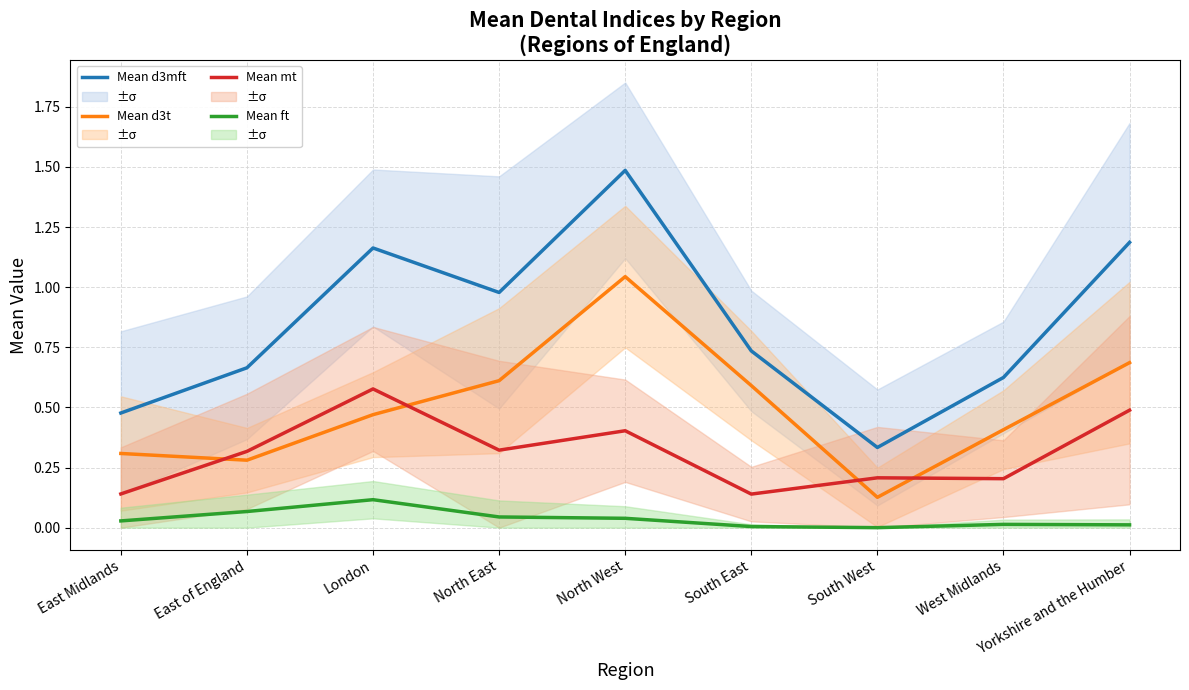

Is it true that Mean ft equals 0.1 at East of England?

True